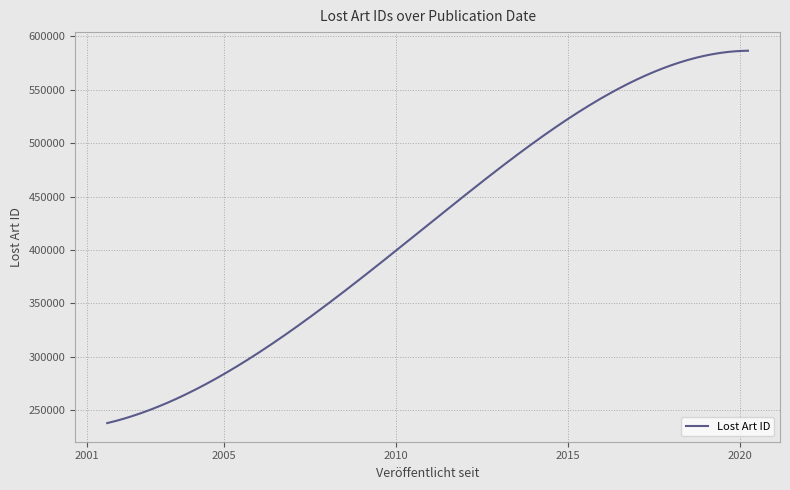

What is the smallest value displayed?

237817.0